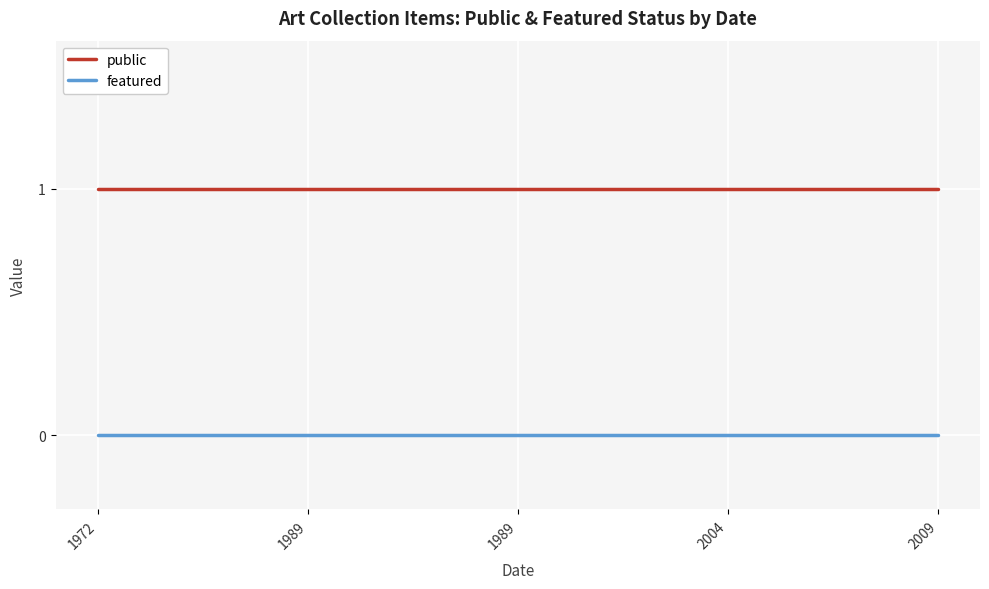

Is it true that public equals 1 at 1989?

False